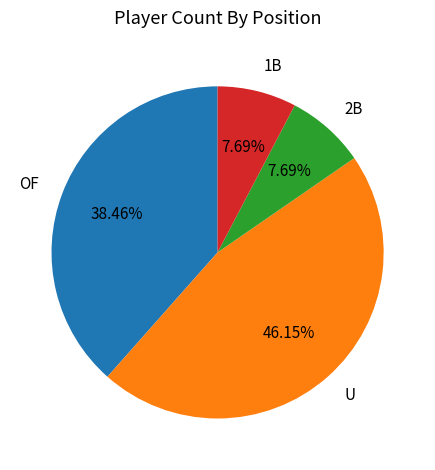

What is the largest slice in the pie chart?

U